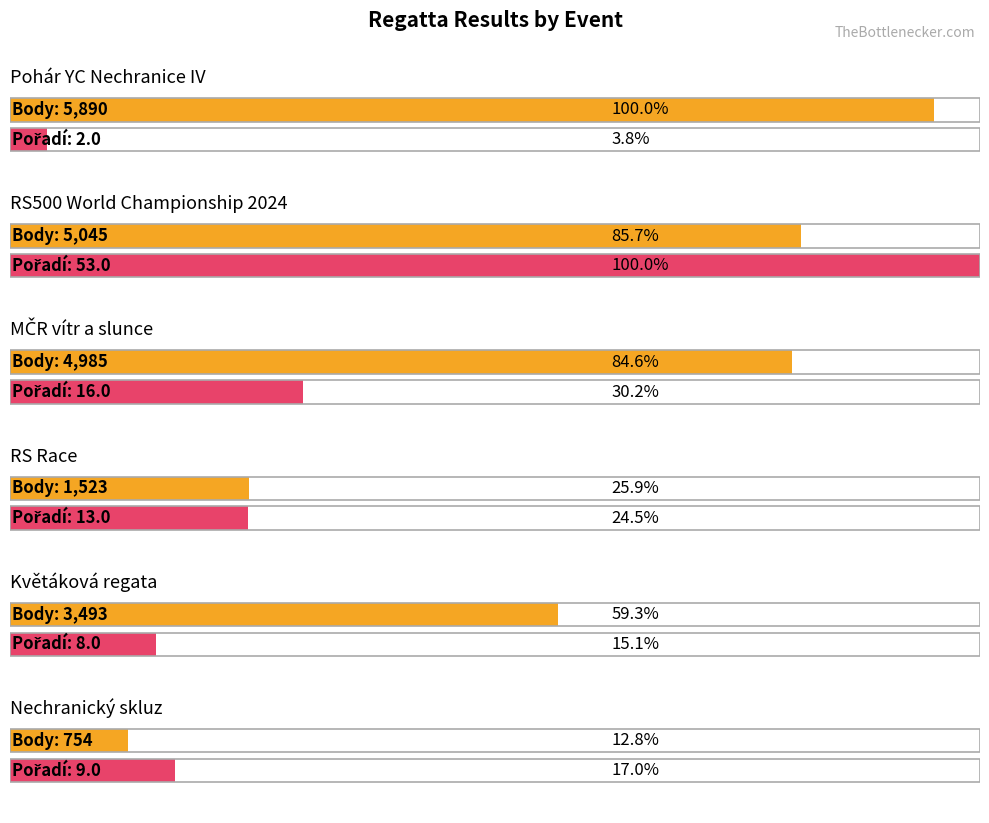

How many groups of bars are there?

6